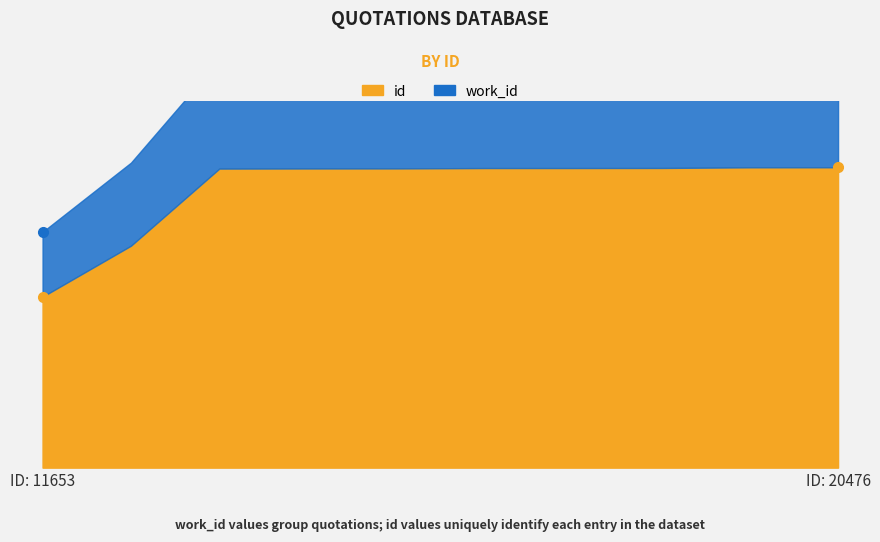

How many lines are shown in the chart?

2